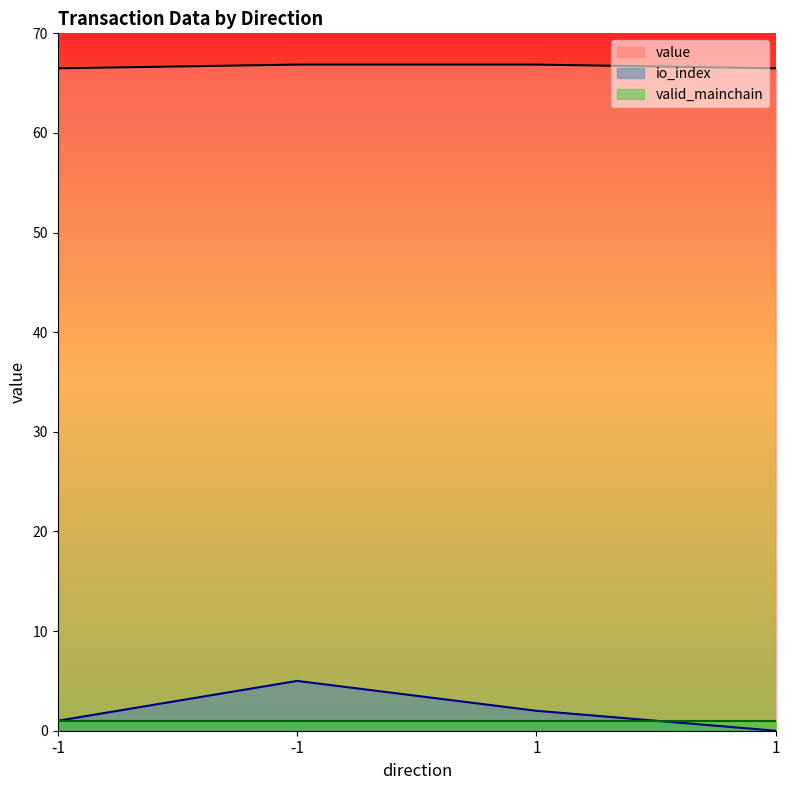

The io_index series shows 1.0 at -1. True or false?

True